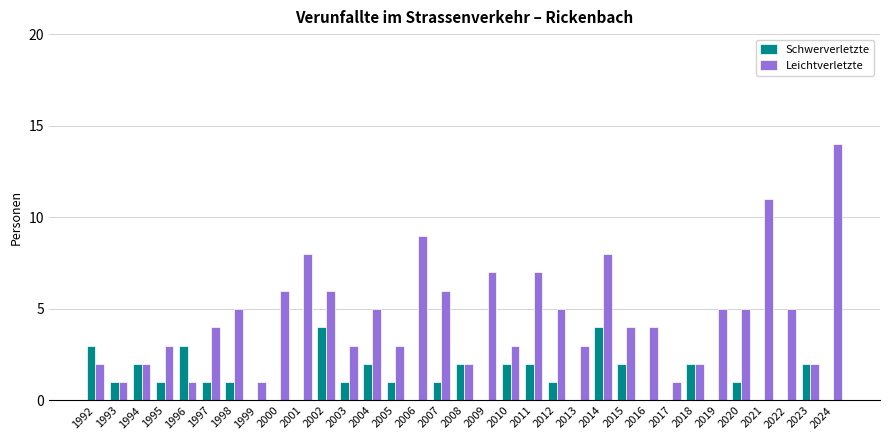

What is the maximum value for Schwerverletzte?

4